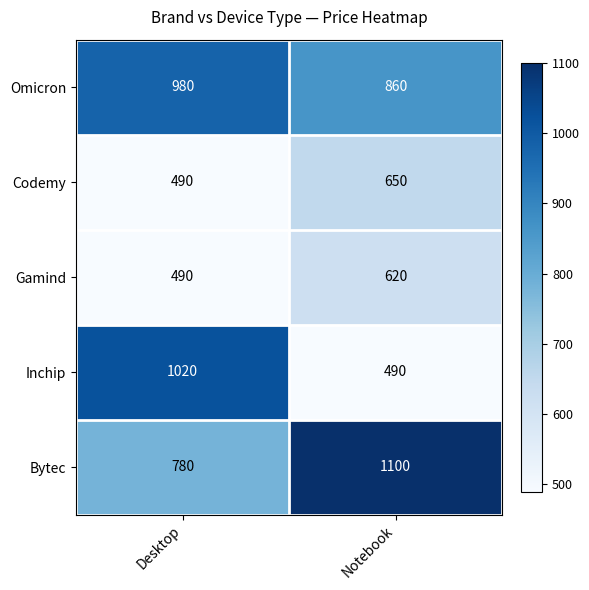

What is the difference between the Gamind values at Notebook and Desktop?

130